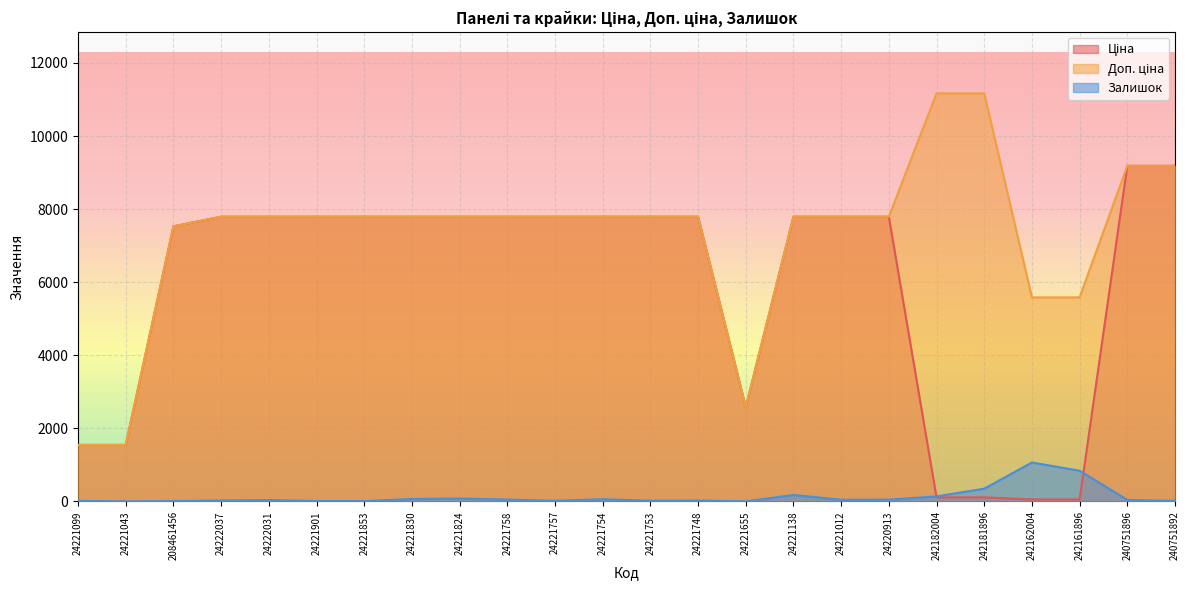

List the series in order of their peak value, highest first.

Доп. ціна, Ціна, Залишок